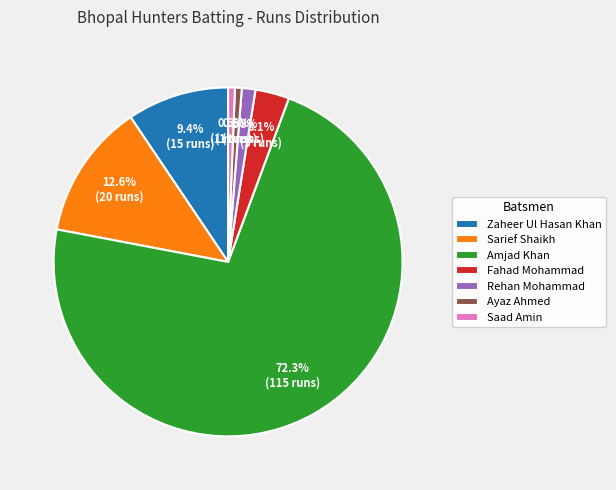

To the nearest percent, what is the average slice percentage?

14%